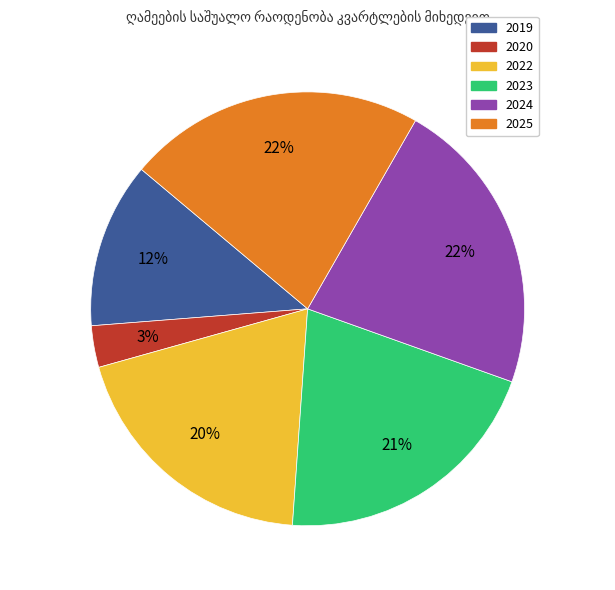

To the nearest percent, what is the difference between the largest and smallest slice percentages?

19%